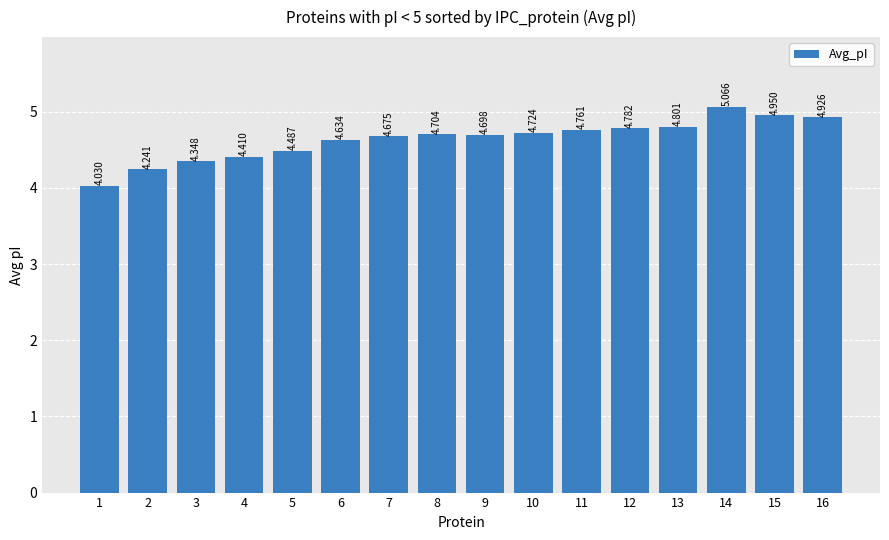

What is the ratio of the value at 16 to the value at 14?

1.0